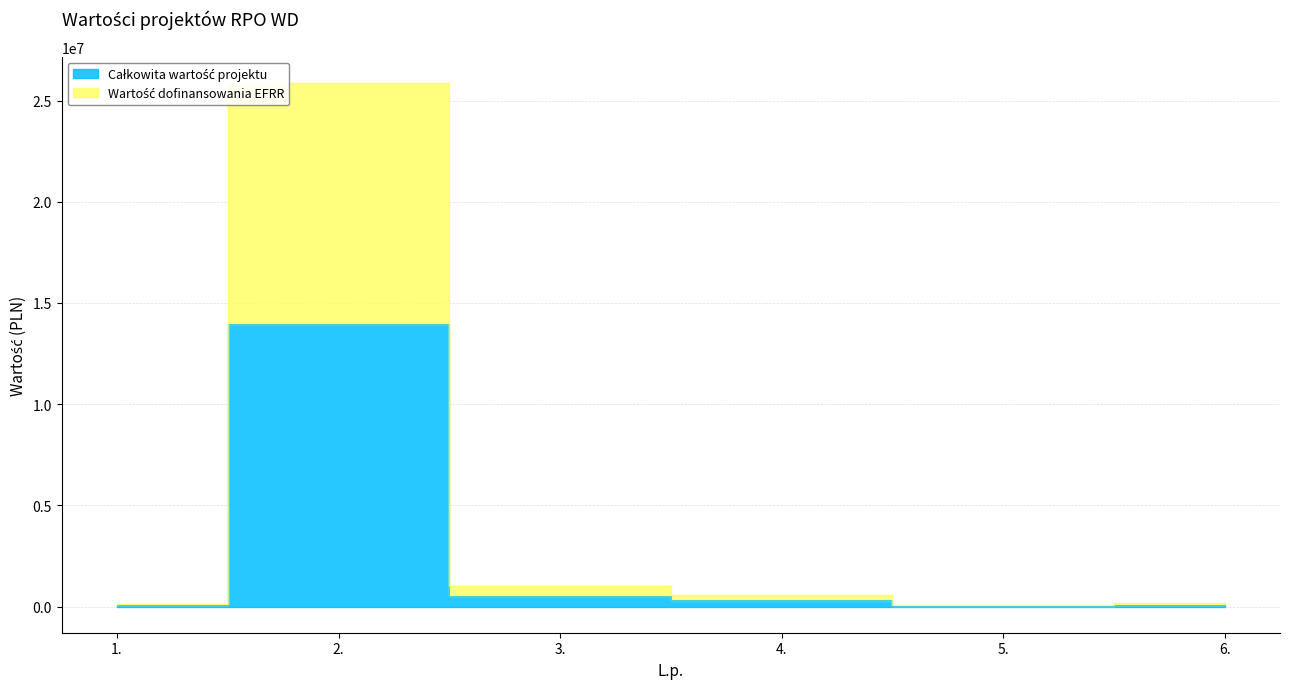

True or false: Wartość dofinansowania EFRR and Całkowita wartość projektu cross at least once.

False